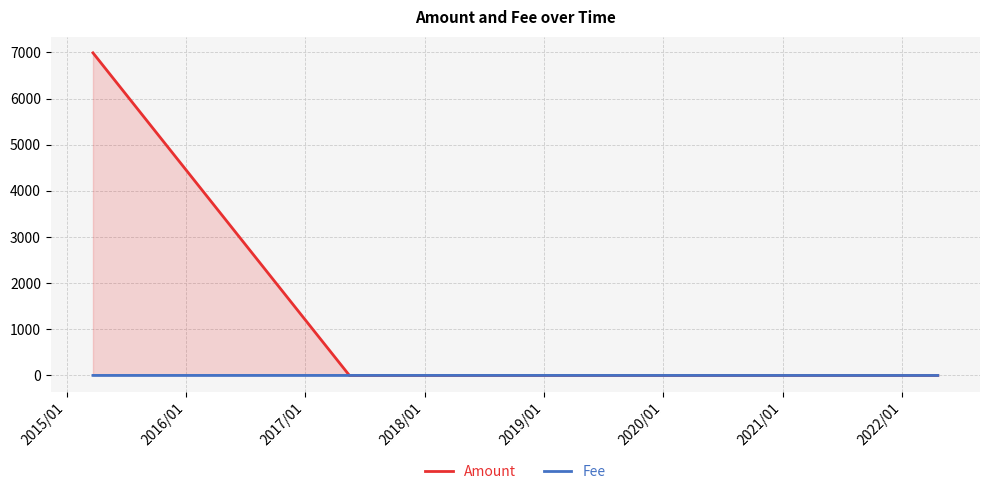

How many lines are shown in the chart?

2